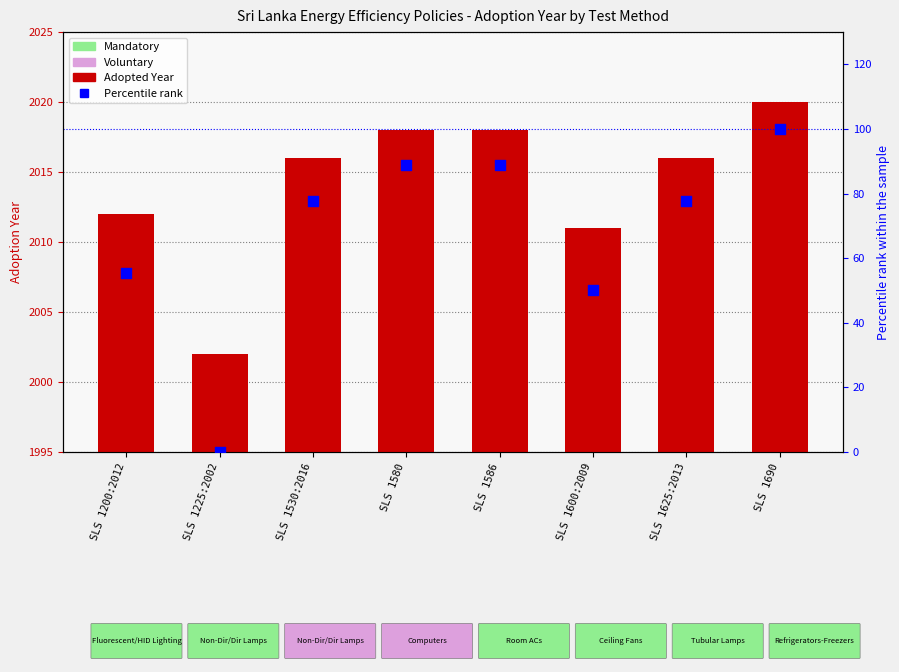

Which series has the largest total across all categories?

Adopted Year